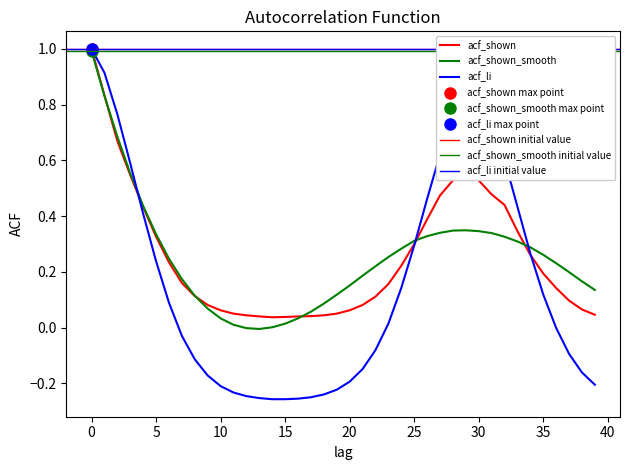

Which series has the widest spread of values?

acf_li